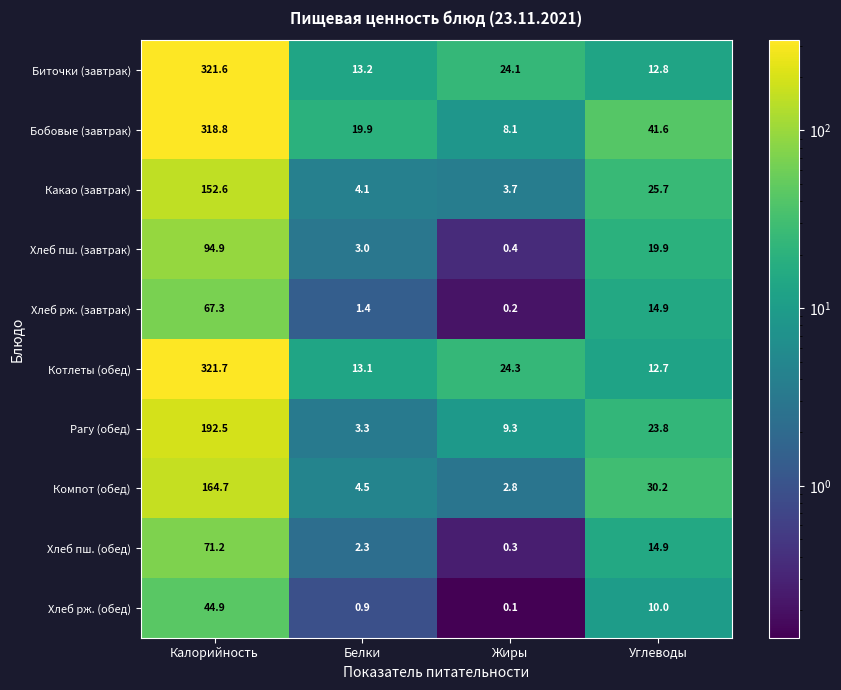

What is the difference between the highest and lowest values at Жиры?

24.2